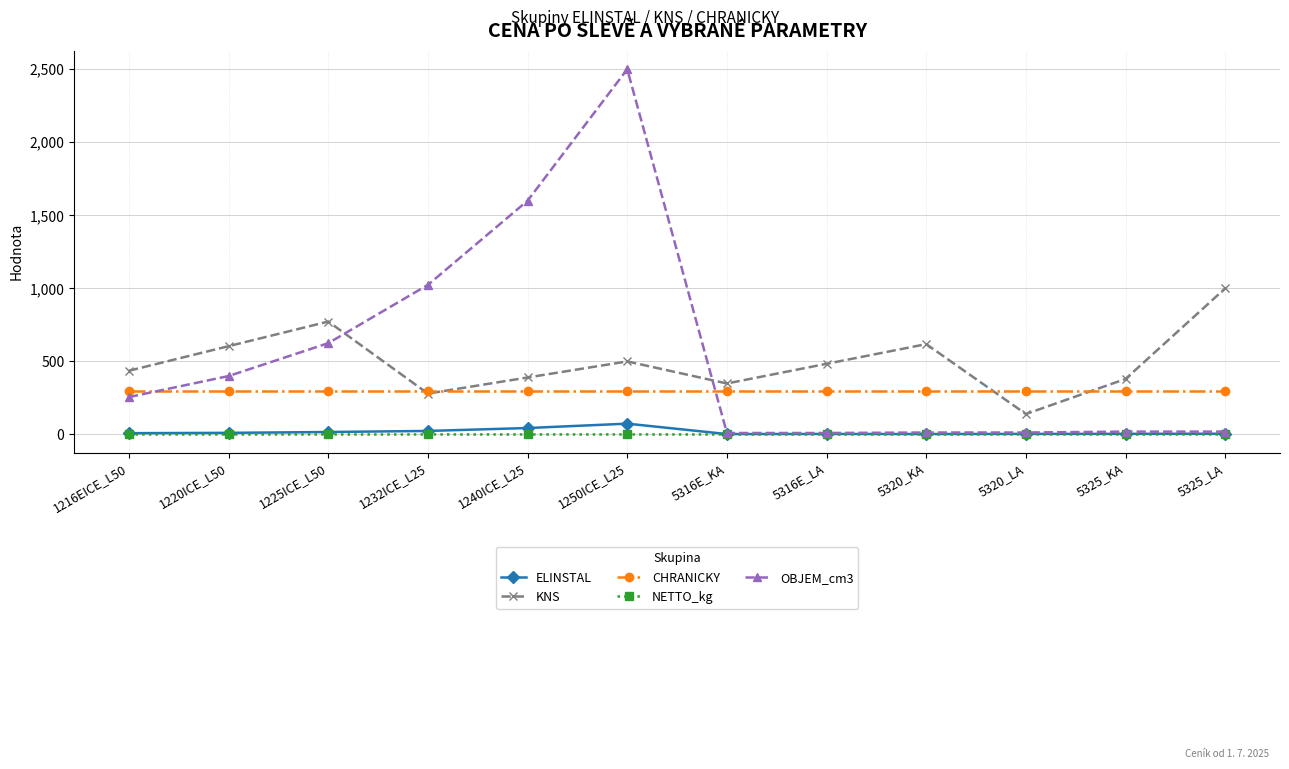

True or false: KNS has more than 2 interior local peaks.

True